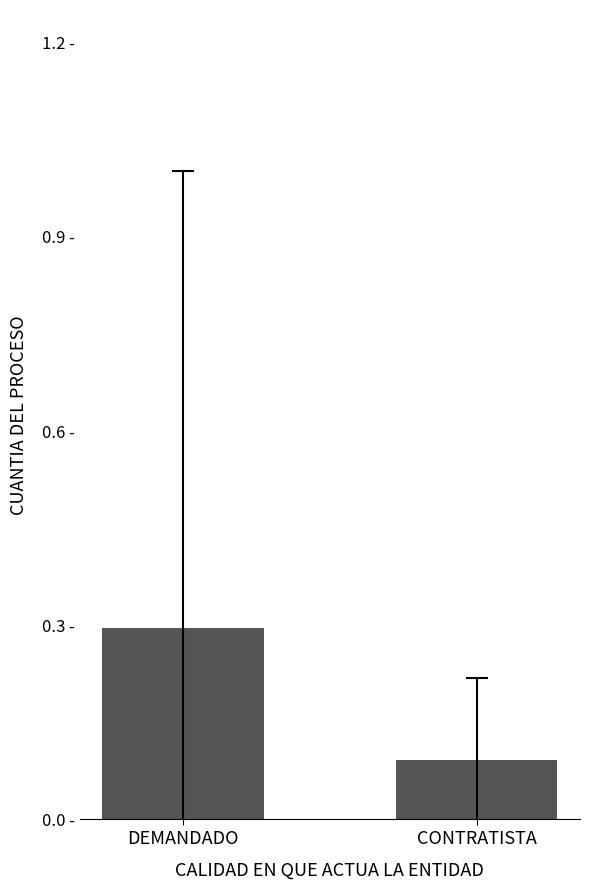

Rank the categories by value from lowest to highest.

CONTRATISTA, DEMANDADO